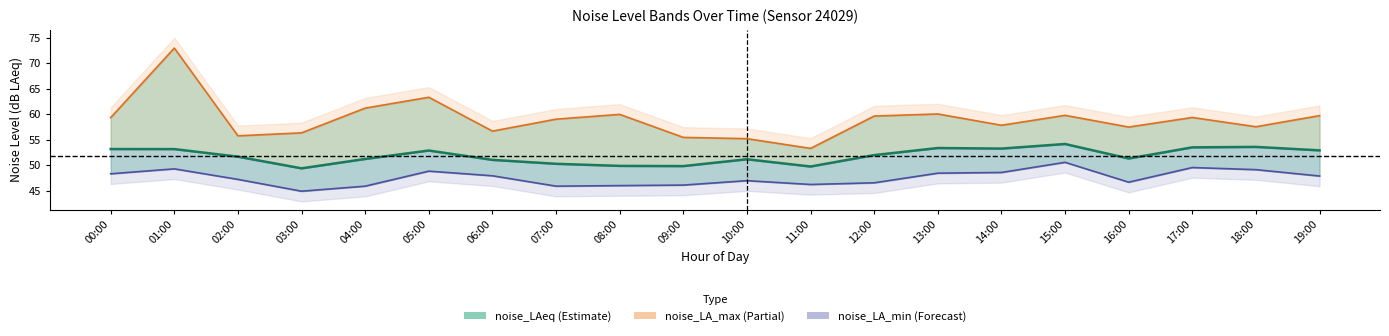

Rank the categories by noise_LA_max value from lowest to highest.

11:00, 10:00, 09:00, 02:00, 03:00, 06:00, 16:00, 18:00, 14:00, 07:00, 00:00, 17:00, 12:00, 19:00, 15:00, 08:00, 13:00, 04:00, 05:00, 01:00